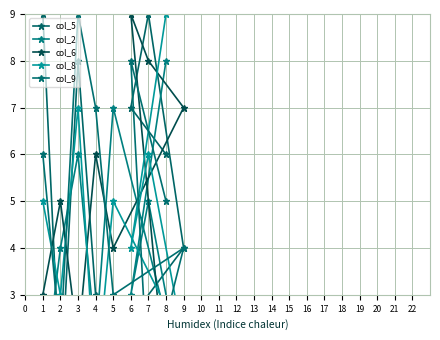

Which series has the largest total across all categories?

col_5